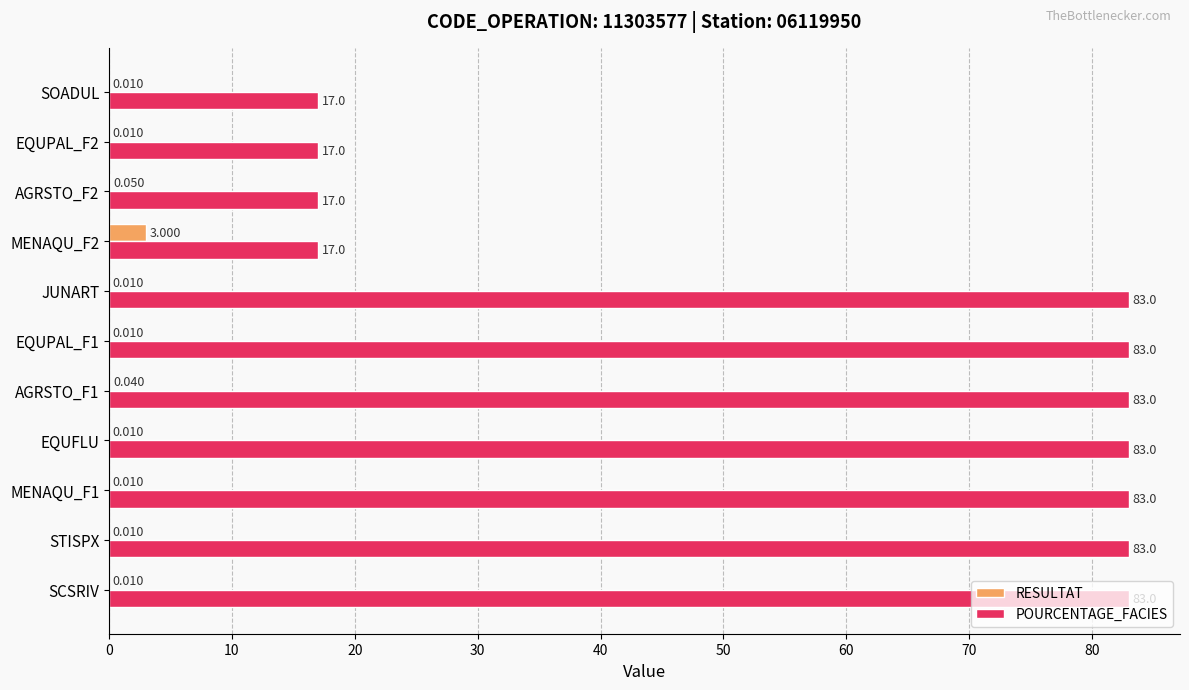

Which series has the largest total across all categories?

POURCENTAGE_FACIES